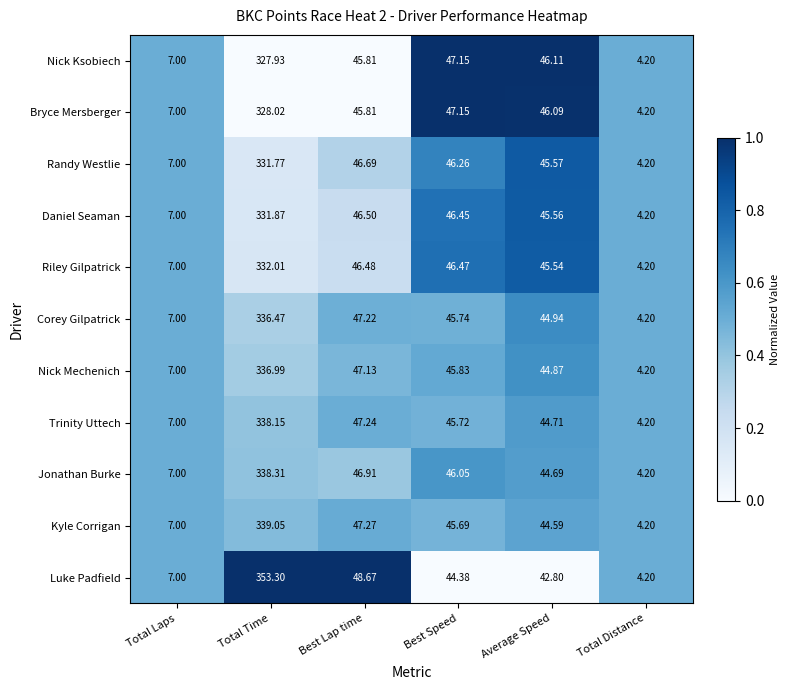

Which series has the widest spread of values?

Luke Padfield